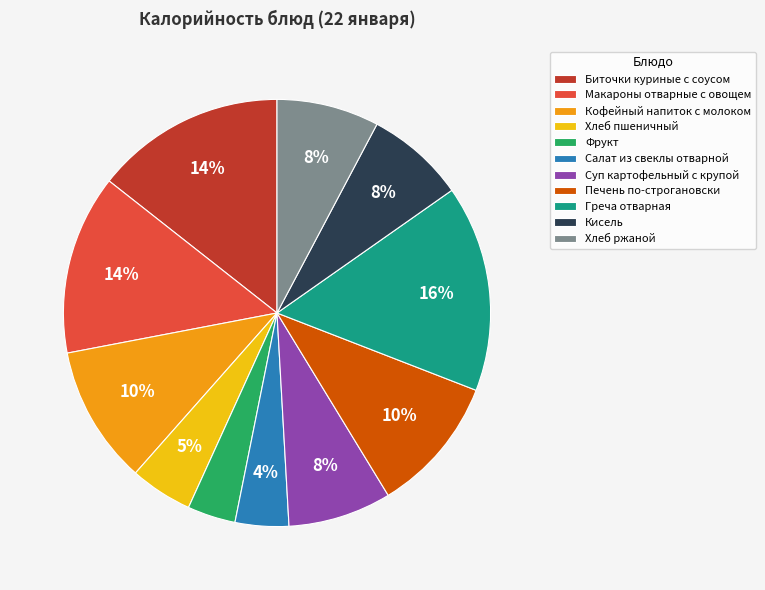

Which has a higher value, Биточки куриные с соусом or Кисель?

Биточки куриные с соусом